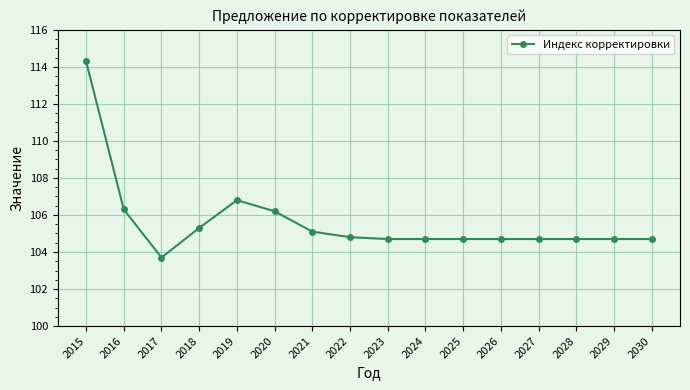

At which category does the data reach its first local peak?

2019